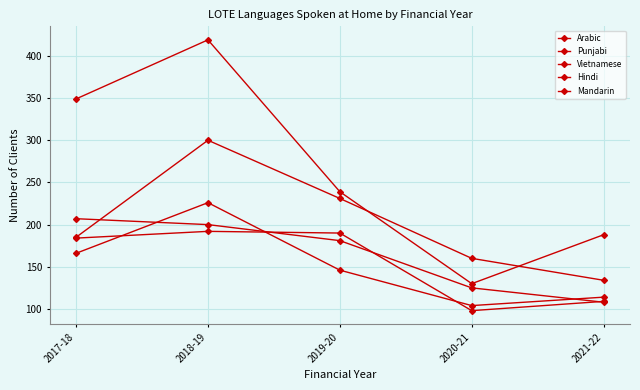

Which series changed the most between 2018-19 and 2020-21?

Arabic